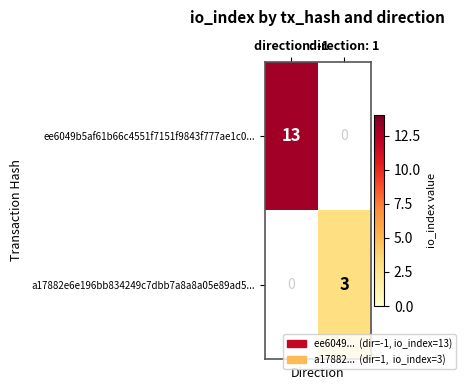

What is the sum of all a17882e6e196bb834249c7dbb7a8a8a05e89ad5... values?

3